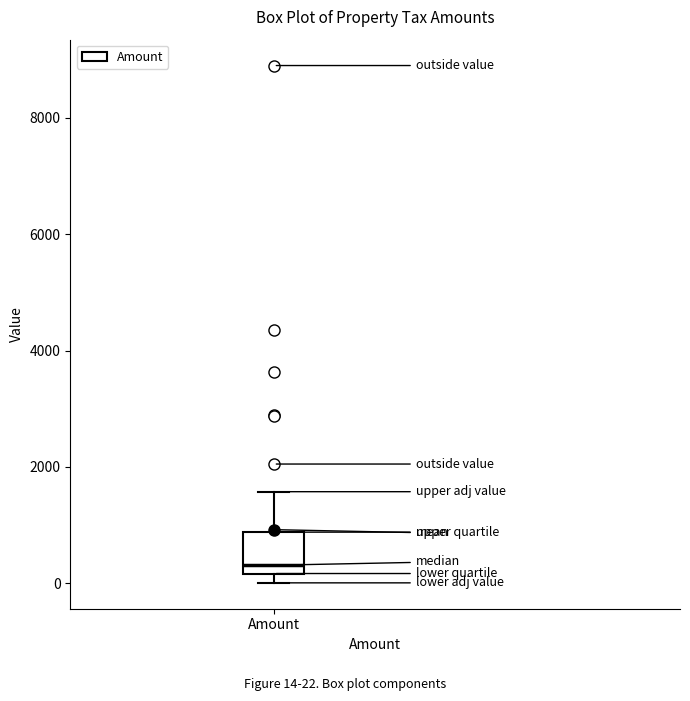

Transcribe this box plot: give where the median line is, the range the box spans, and where the two whiskers end, as read against the y-axis. The values are not printed on the chart, so give them approximately, as read against the axis.

median 400, box 200 to 800, whiskers 0 to 1600